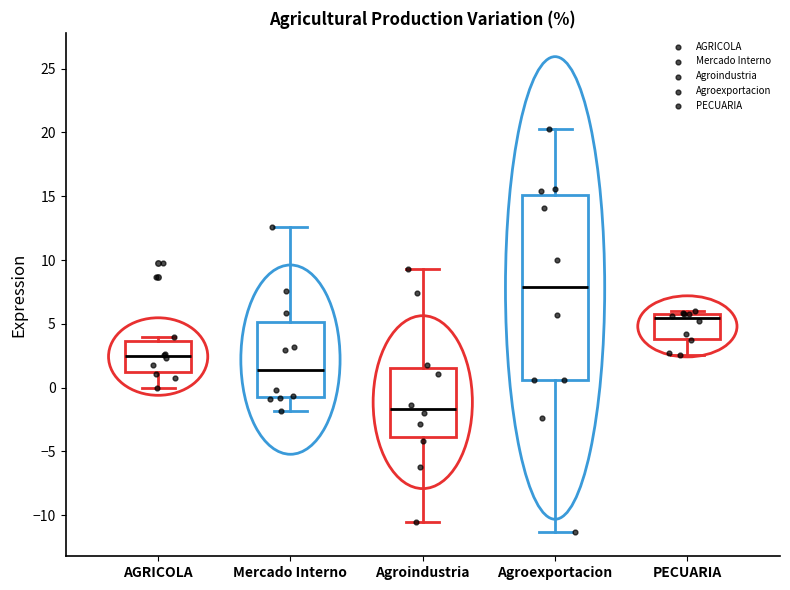

Reading left to right, read every box against the y-axis: the position of its median line, the range the box covers, and the ends of its whiskers. The values are not printed on the chart, so give them approximately, as read against the axis.

AGRICOLA: median 2.5, box 1.0 to 3.5, whiskers 0.0 to 4.0
Mercado Interno: median 1.5, box -1.0 to 5.0, whiskers -2.0 to 12.5
Agroindustria: median -1.5, box -4.0 to 1.5, whiskers -10.5 to 9.5
Agroexportacion: median 8.0, box 0.5 to 15.0, whiskers -11.5 to 20.5
PECUARIA: median 5.5, box 4.0 to 6.0, whiskers 2.5 to 6.0 (just above the box's upper edge)